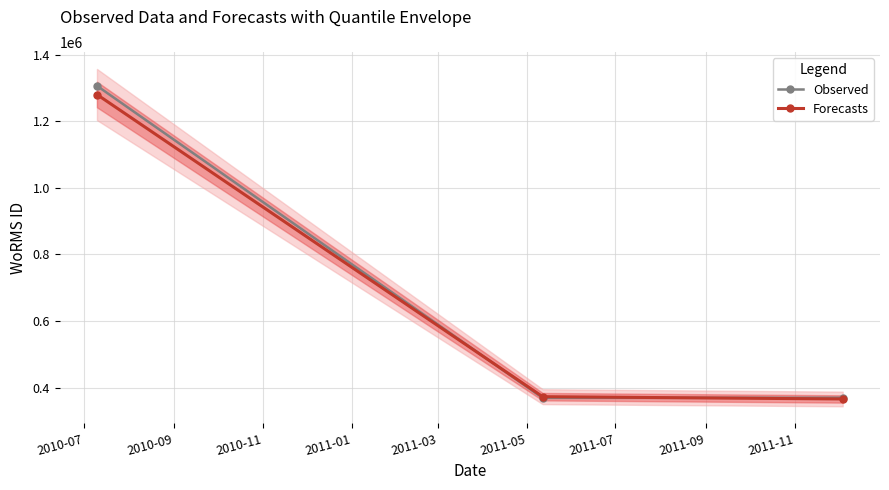

How many values in the Observed series exceed 370001?

1